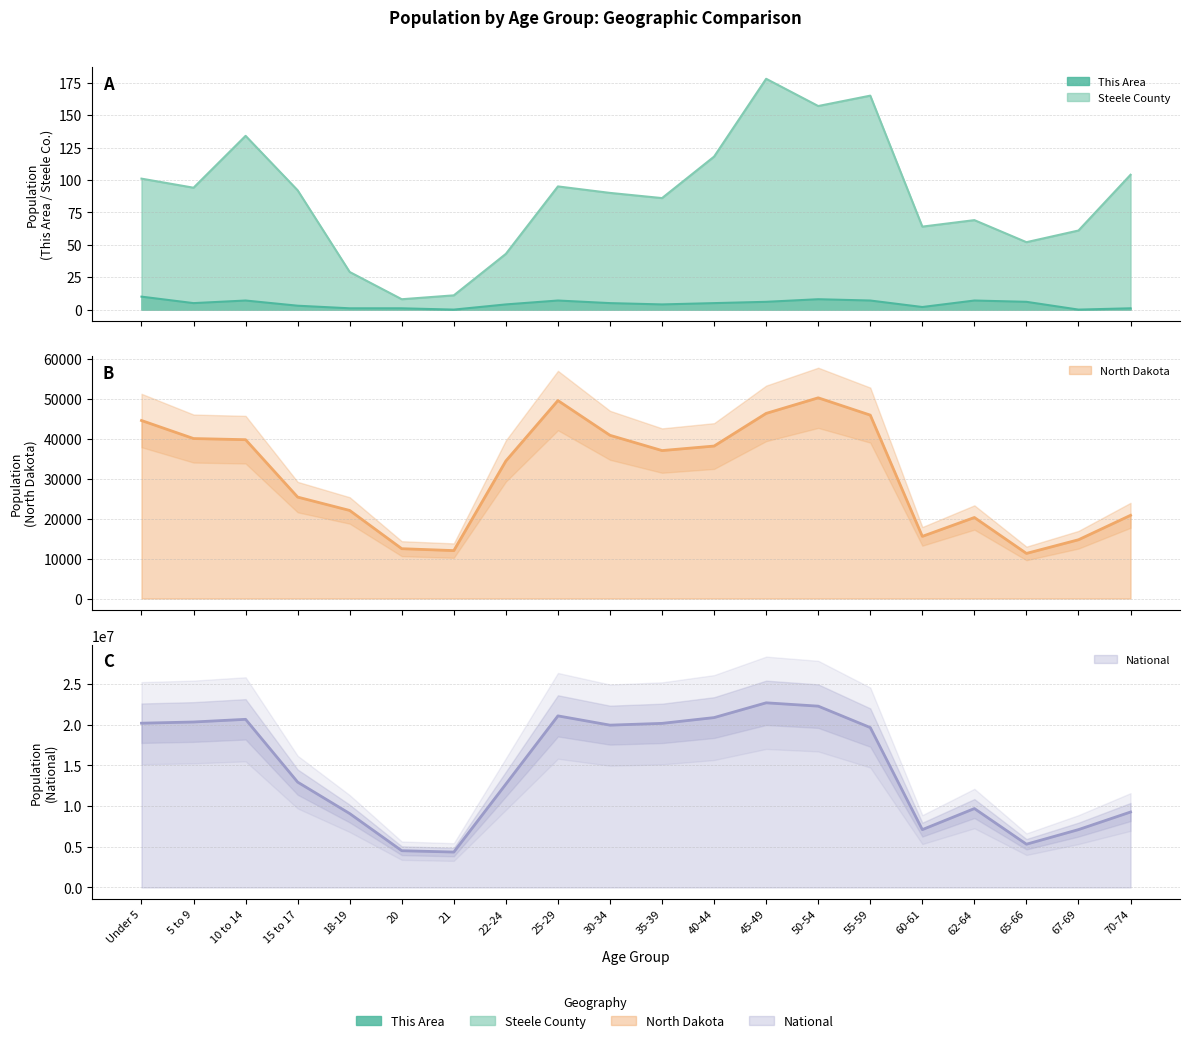

True or false: National and North Dakota cross at least once.

False